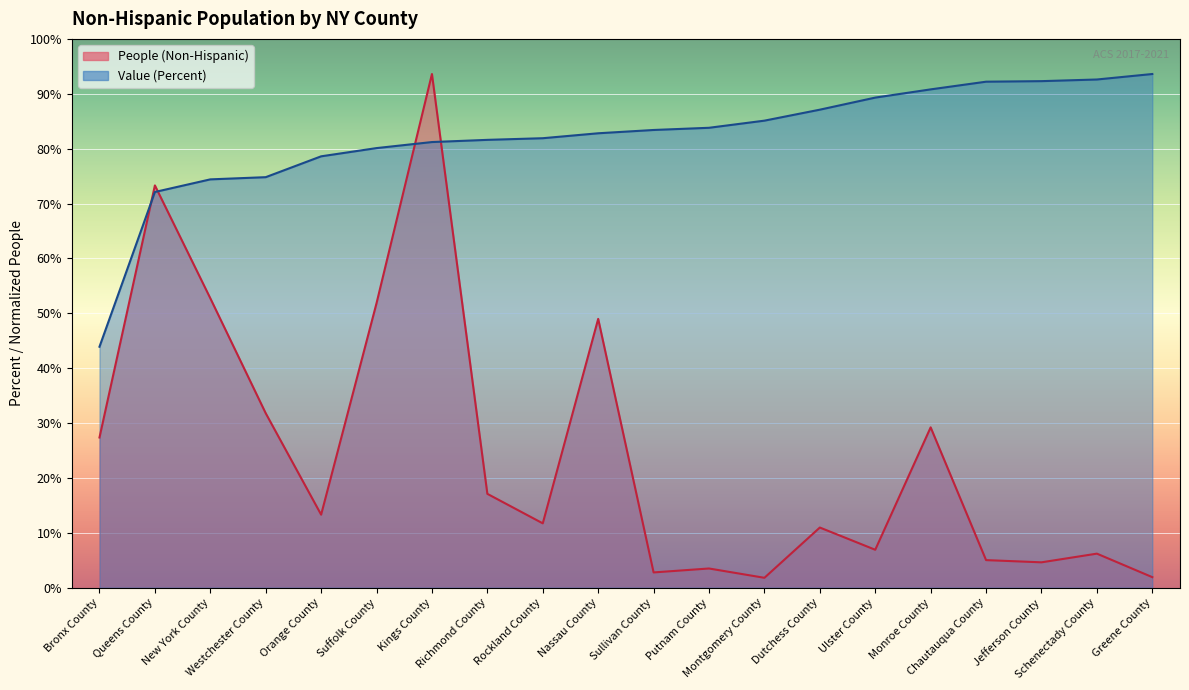

What is the minimum value for Value (Percent)?

43.9